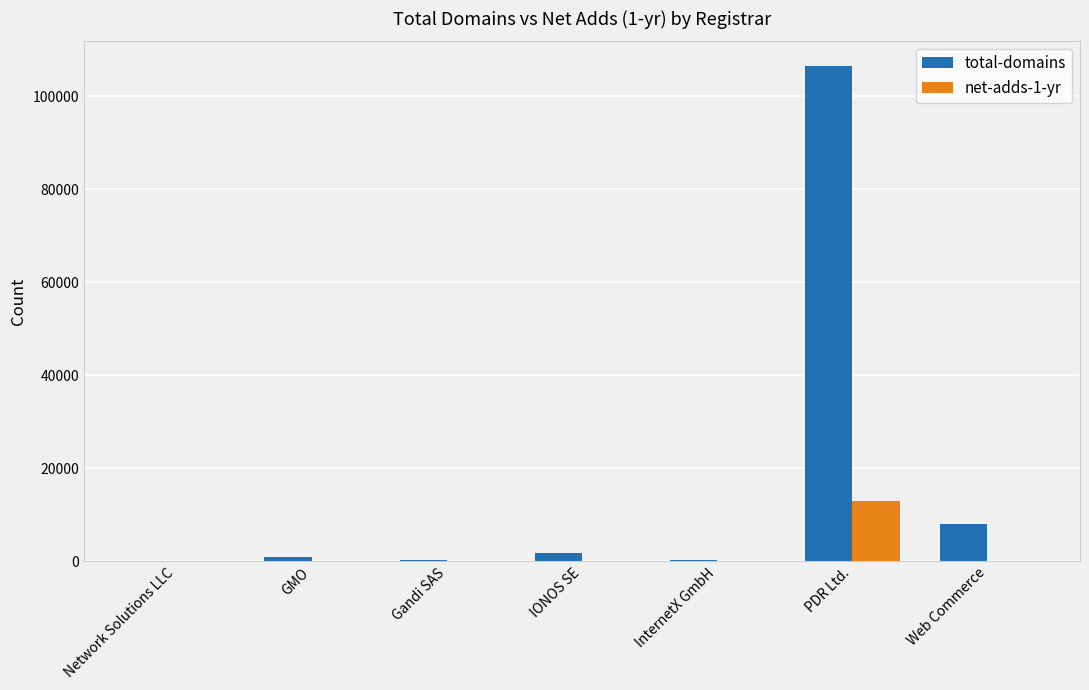

How many groups of bars are there?

7